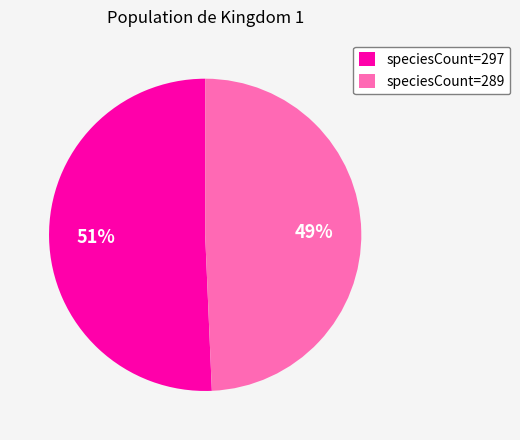

The speciesCount=297 slice represents 45% of the pie. True or false?

False